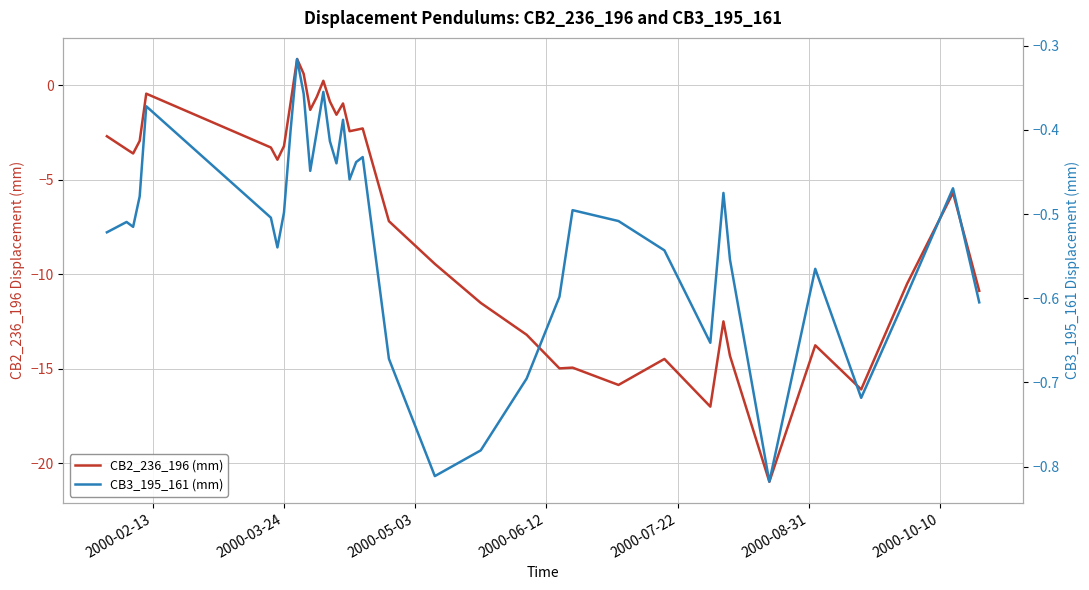

What is the smallest value displayed?

-21.0